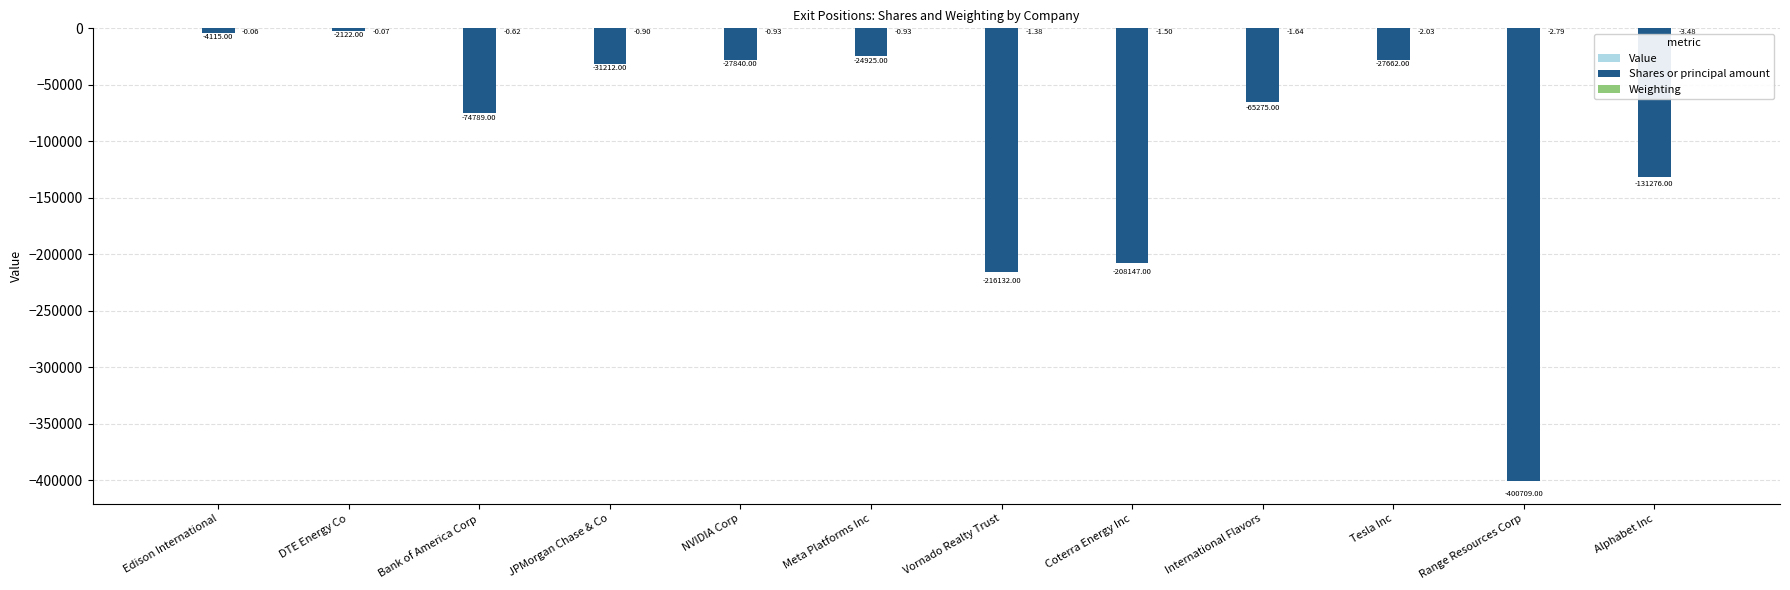

What is the total value across all series at Alphabet Inc?

-131279.5